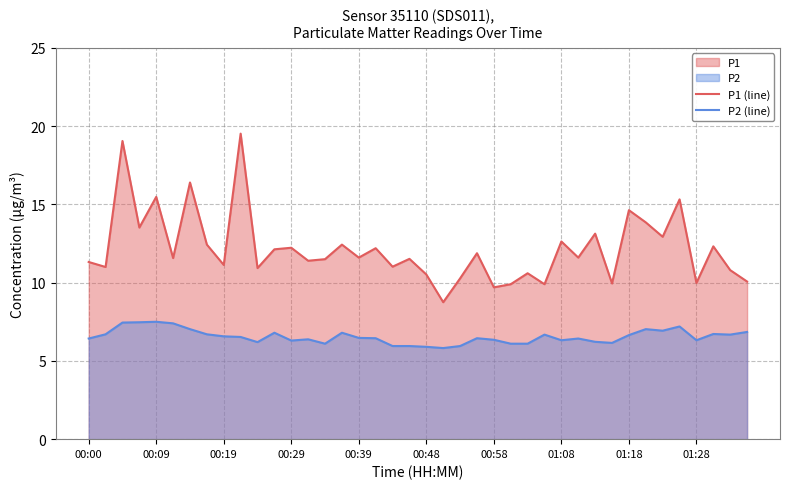

How many interior local valleys does the P1 (line) series have?

15